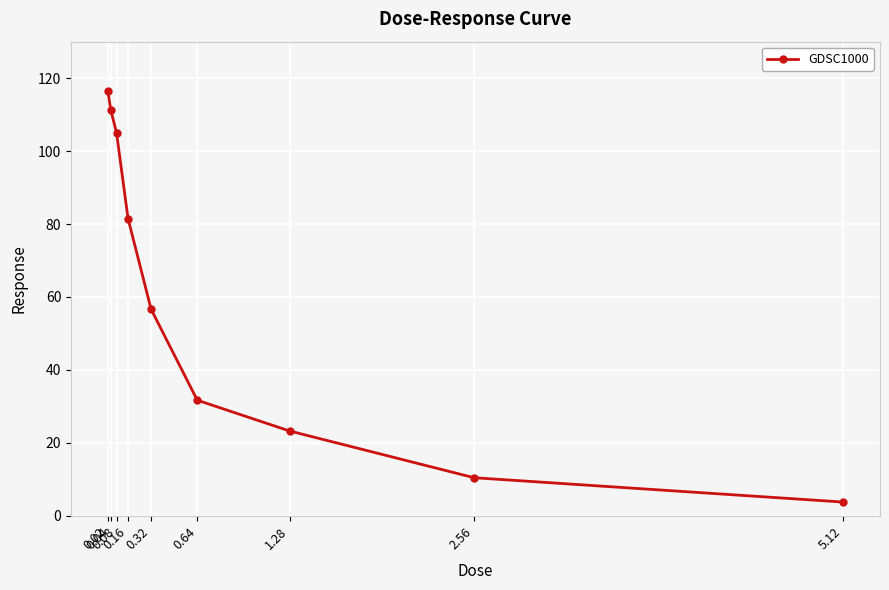

What is the maximum value shown in the chart?

116.6